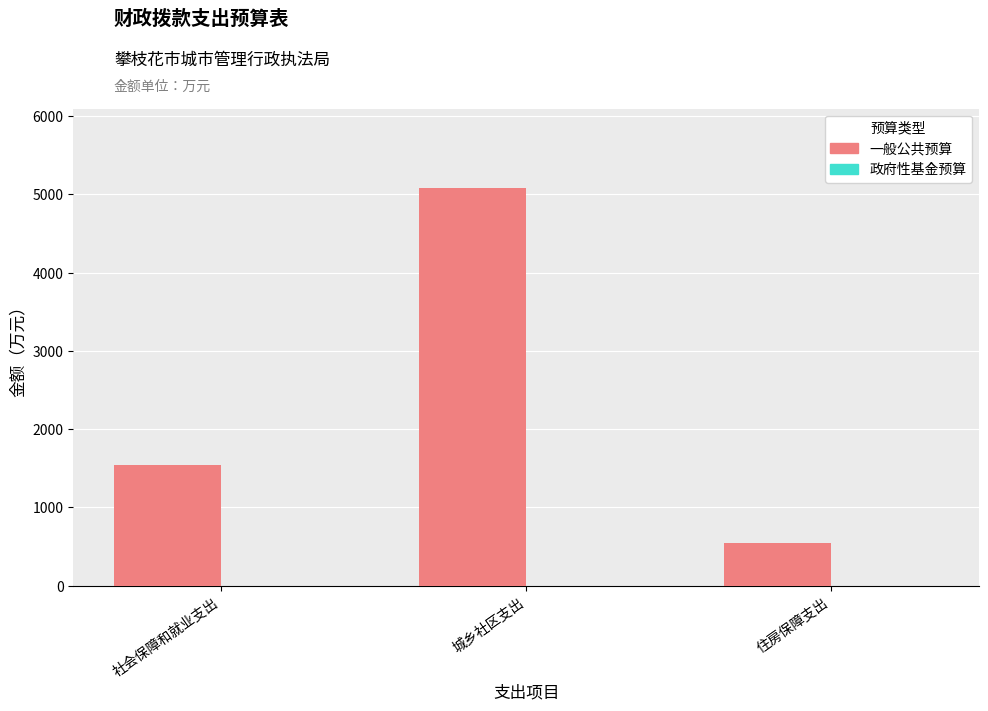

What is the difference between the second highest and minimum values?

1002.7